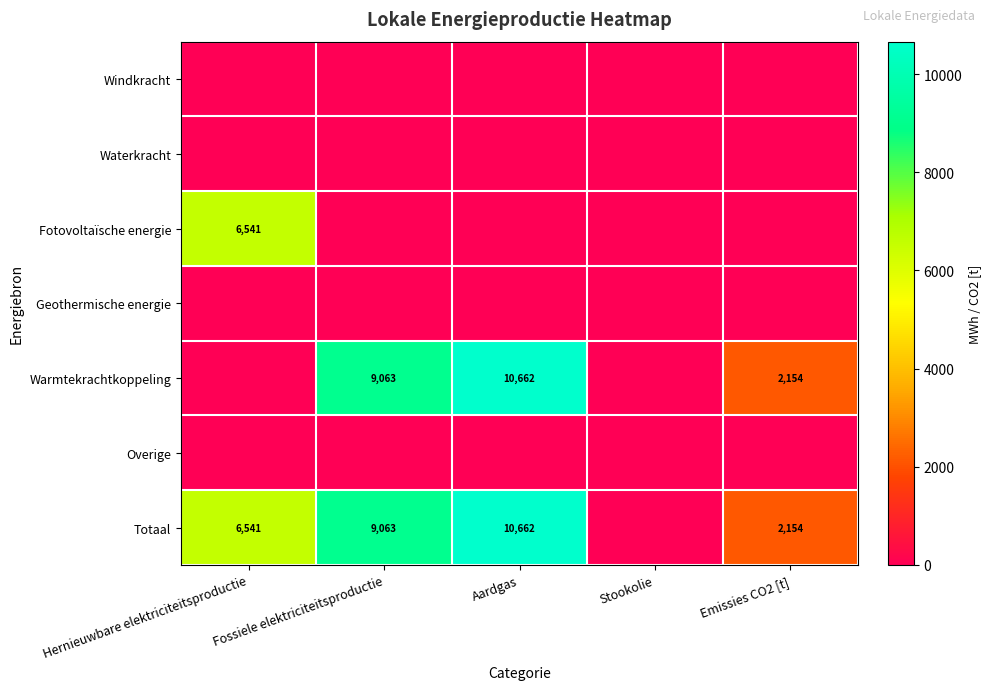

Which category has the lowest value across all series?

Hernieuwbare elektriciteitsproductie